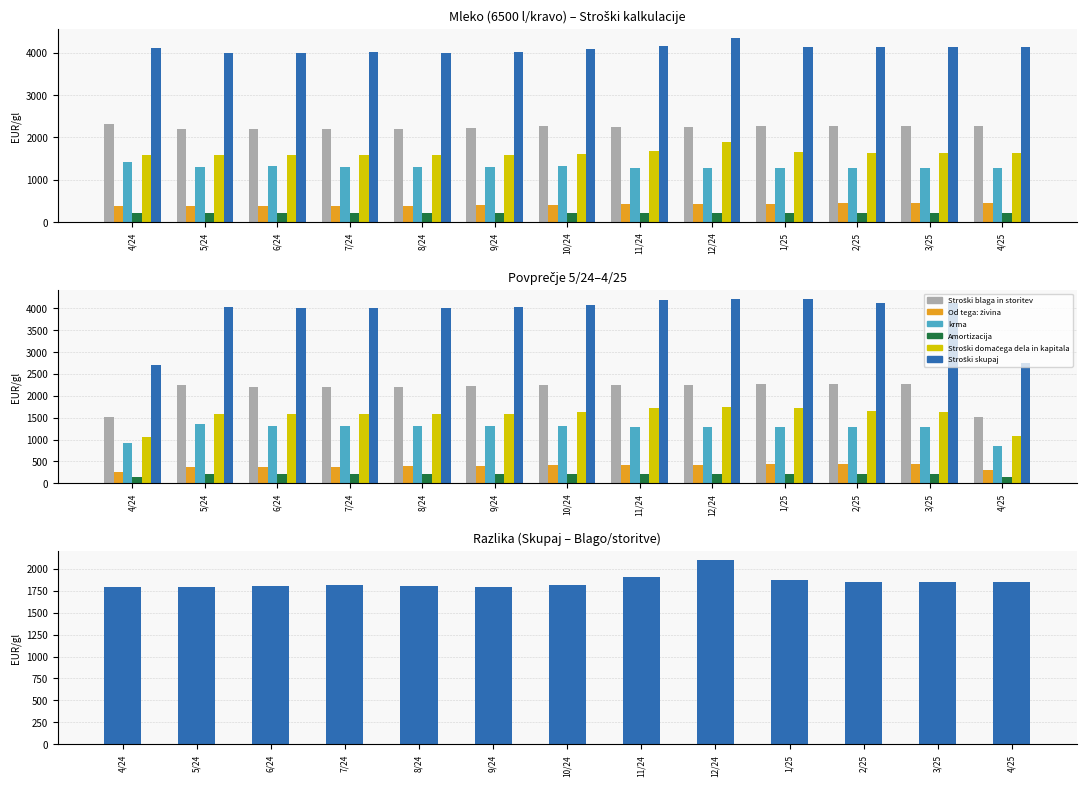

How many data points in Stroški skupaj are less than 4032?

6